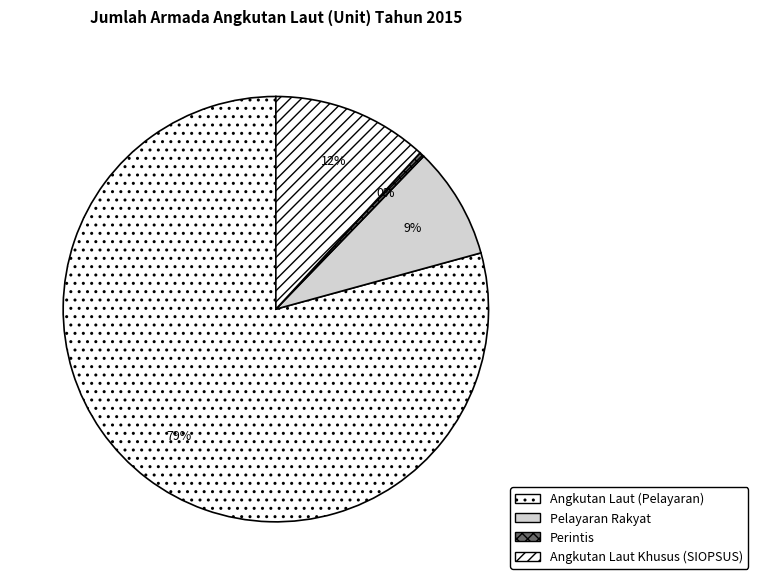

What percentage is NOT represented by Perintis?

99.6%